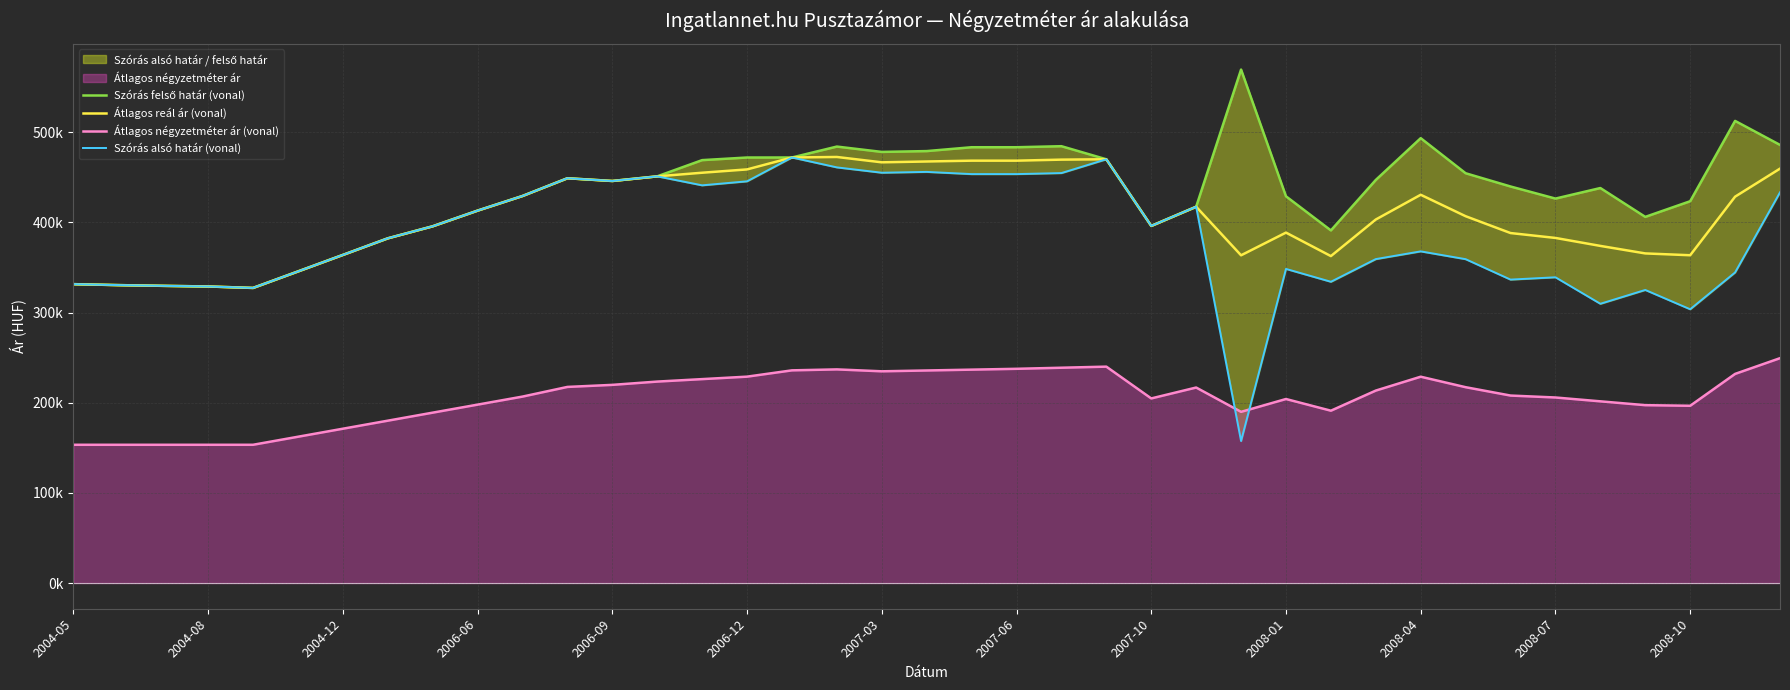

Reading left to right, extract all data points from this chart.

Szórás felső határ (vonal): 331439	330381	329563	328865	327247	345522	363847	382242	395616	412978	429203	448861	445836	450972	468953	471858	471875	483985	478061	478979	483252	483250	484400	469891	396013	417272	569374	428854	391017	446998	493299	454408	439714	426319	438009	406024	423386	512449	485820
Átlagos reál ár (vonal): 331439	330381	329563	328865	327247	345522	363847	382242	395616	412978	429203	448861	445836	450972	454979	458654	471875	472446	466522	467440	468355	468353	469503	469891	396013	417272	363420	388589	362545	403107	430537	406769	388096	382679	373839	365509	363486	428429	459521
Átlagos négyzetméter ár (vonal): 153333	153333	153333	153333	153333	162237	171141	180045	188950	197854	206758	217484	219762	223407	226141	228874	235860	236923	234797	235721	236645	237569	238771	239974	204722	216811	189847	204083	191121	213433	228807	217180	207913	205767	201506	197257	196584	231919	249355
Szórás alsó határ (vonal): 331439	330381	329563	328865	327247	345522	363847	382242	395616	412978	429203	448861	445836	450972	441005	445450	471875	460907	454983	455901	453458	453456	454606	469891	396013	417272	157466	348324	334073	359216	367775	359130	336478	339039	309669	324994	303586	344409	433222